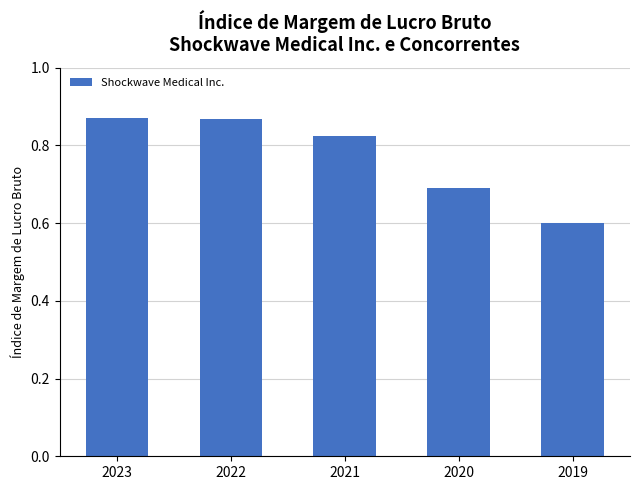

What is the minimum value shown in the chart?

0.6